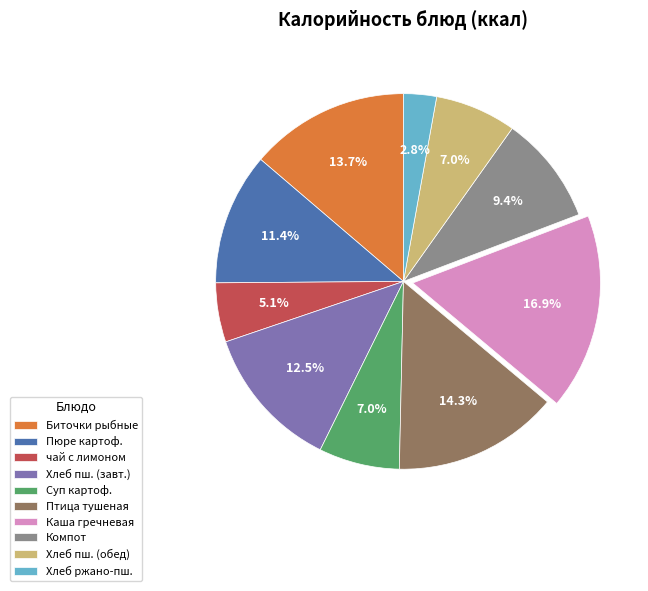

Does Биточки рыбные represent more than half of the total?

No